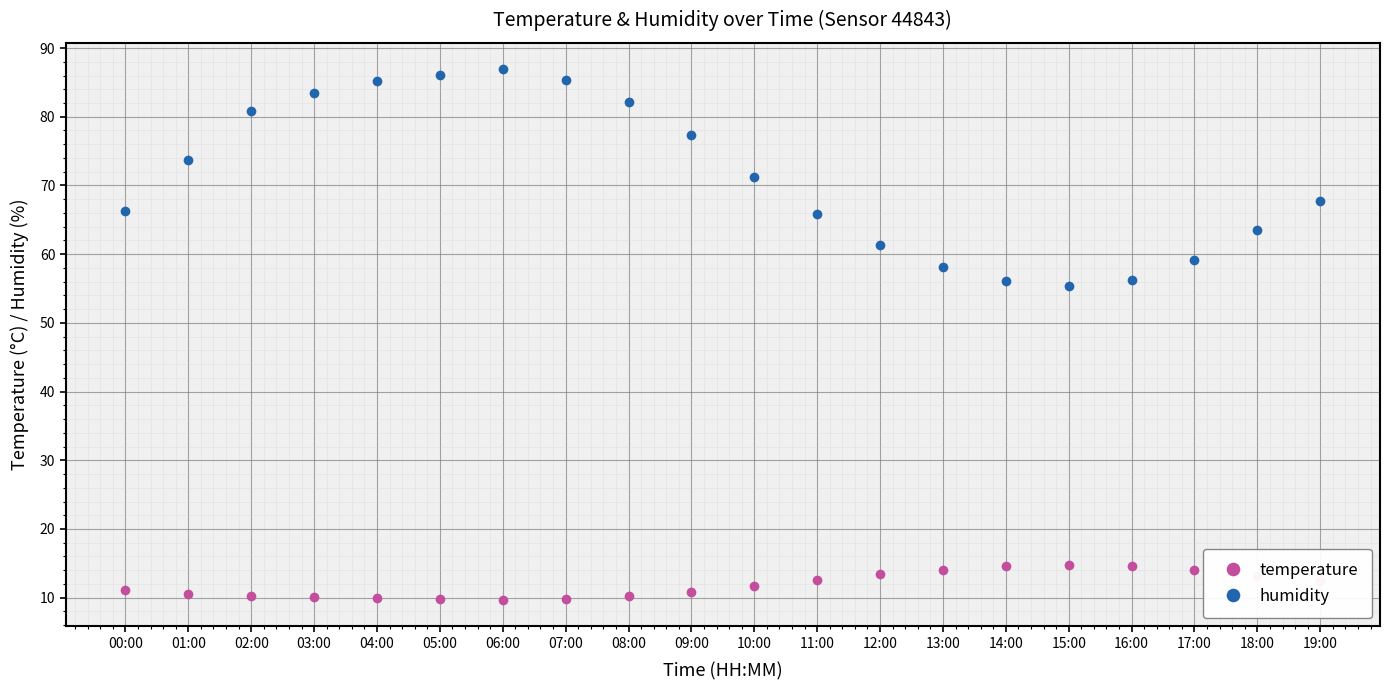

What is the smallest value displayed?

9.7